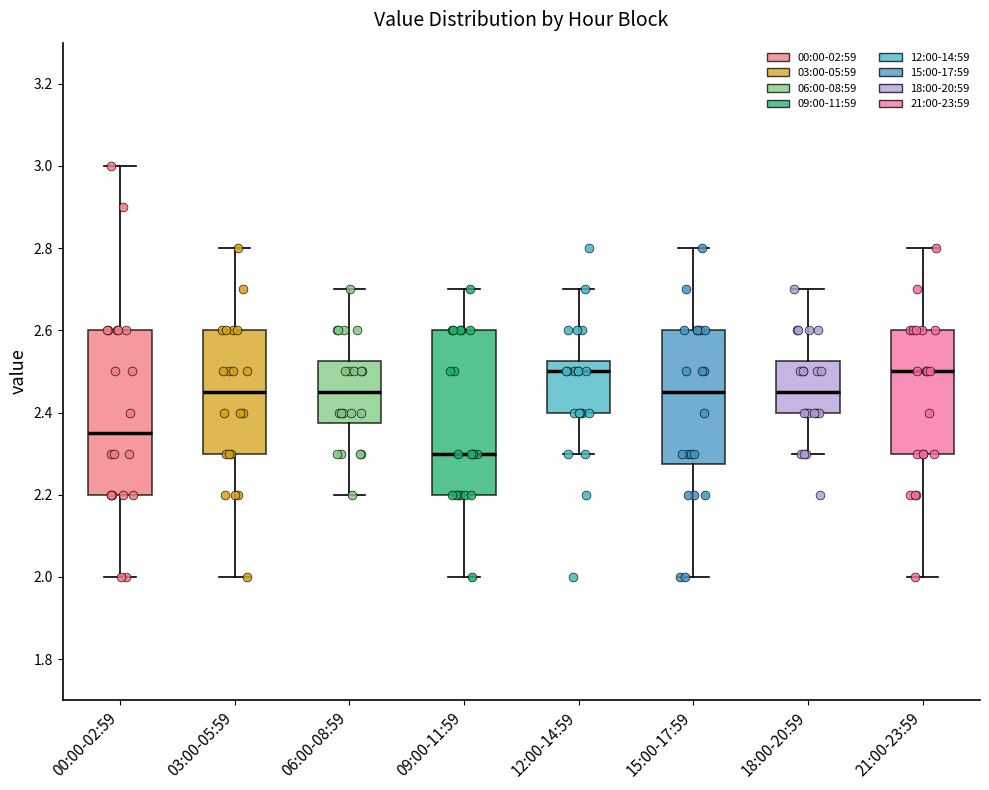

Where is the upper edge of the box for 06:00-08:59 on the y-axis? The values are not printed on the chart, so give them approximately, as read against the axis.

2.52